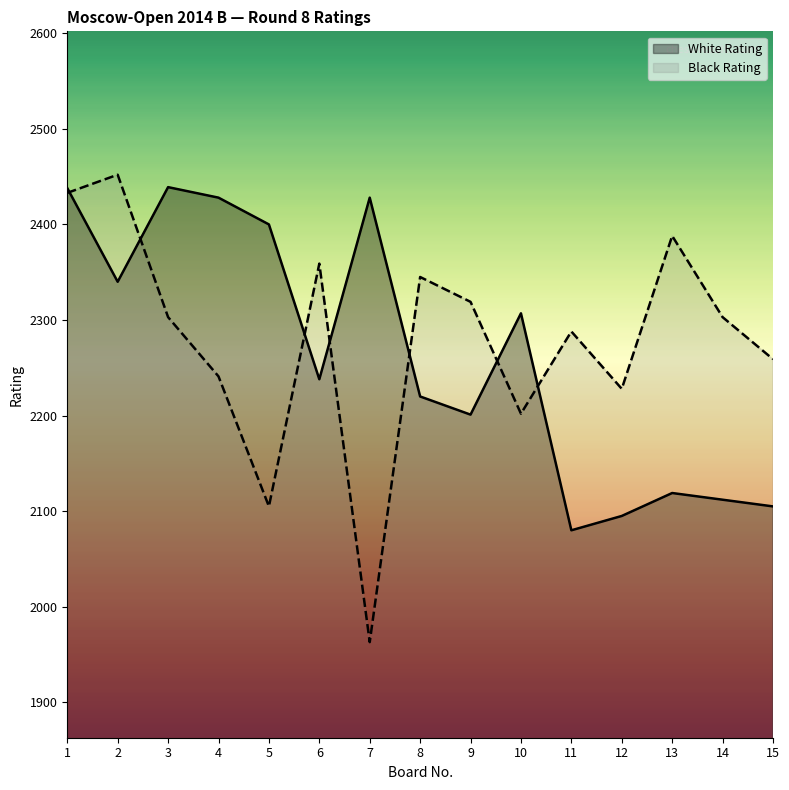

Rank the series by their maximum value, from lowest to highest.

White Rating, Black Rating